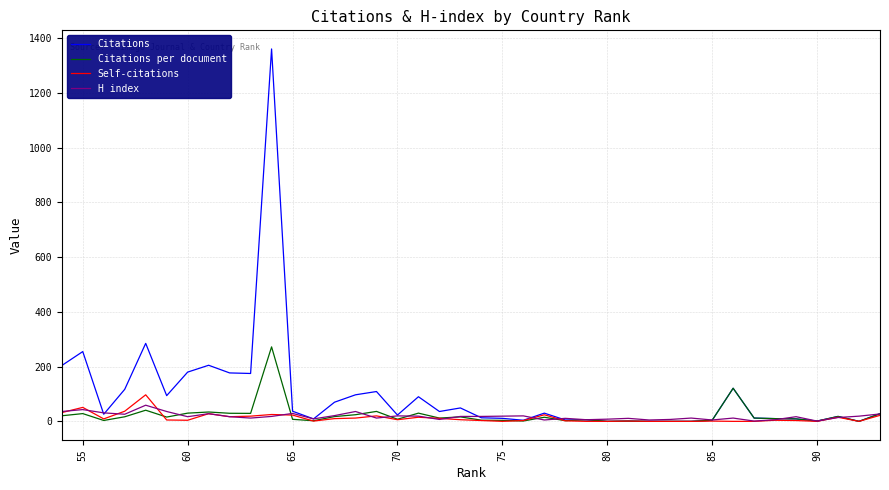

The H index series shows 10.2 at 21. True or false?

False